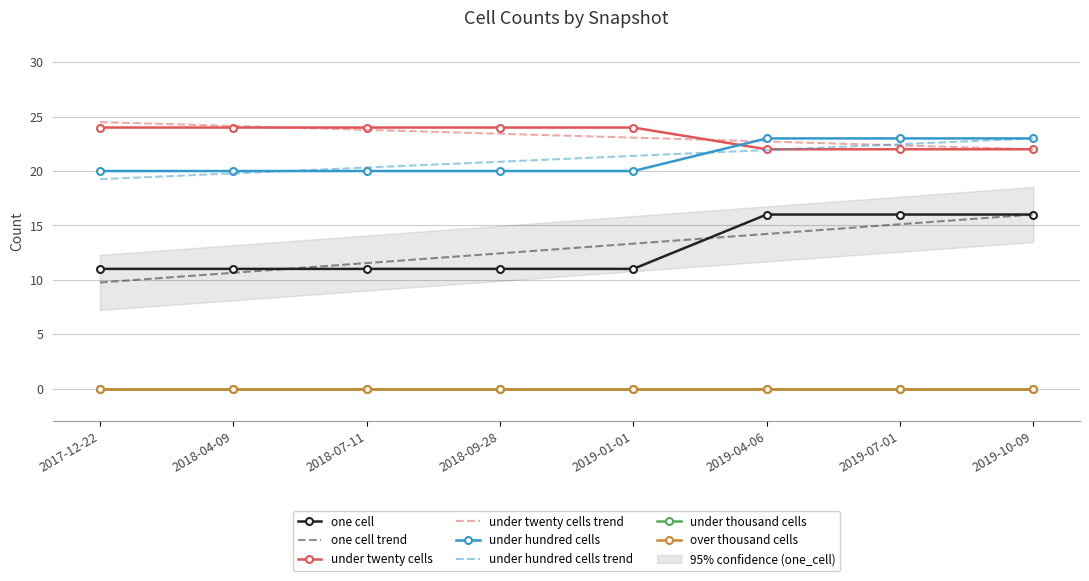

What is the average value of the under_twenty_cells series?

23